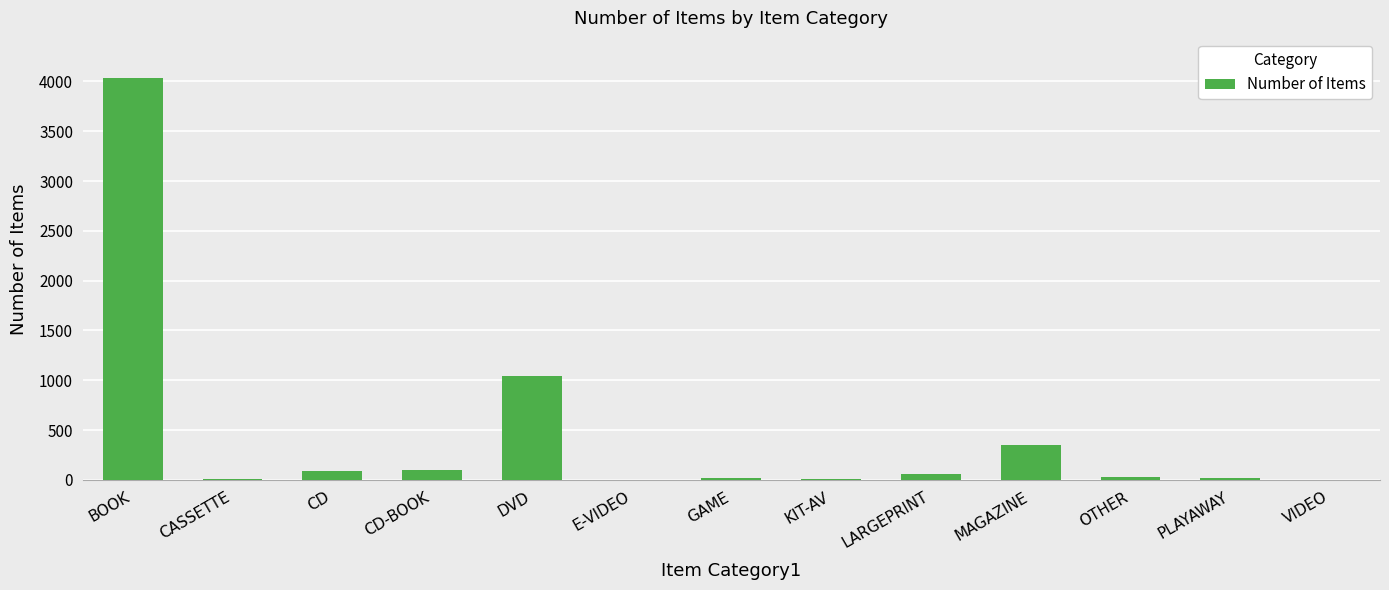

What is the greatest value displayed?

4033